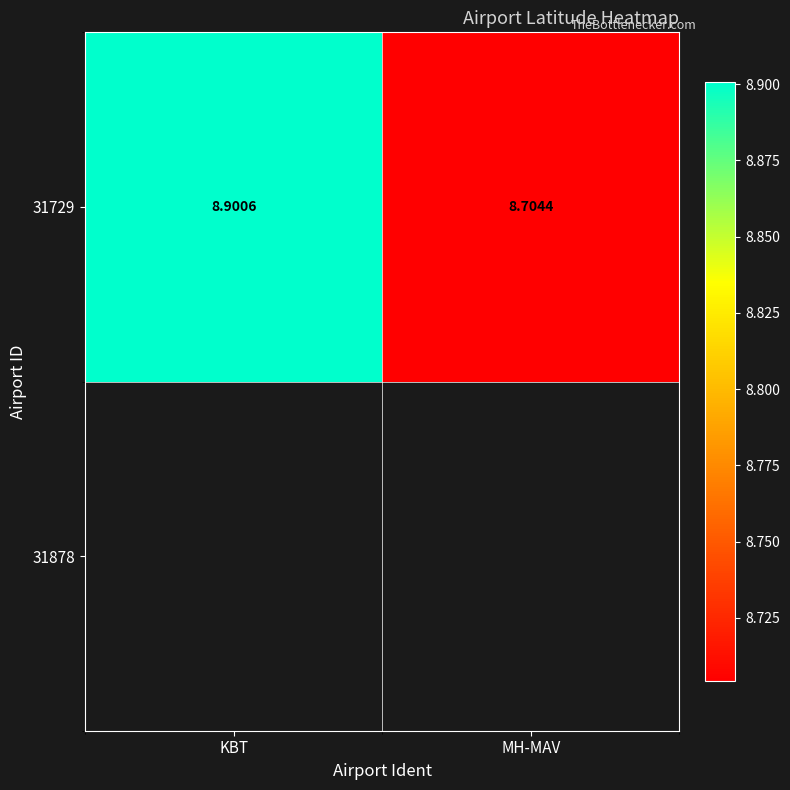

How many distinct data groups are displayed?

1